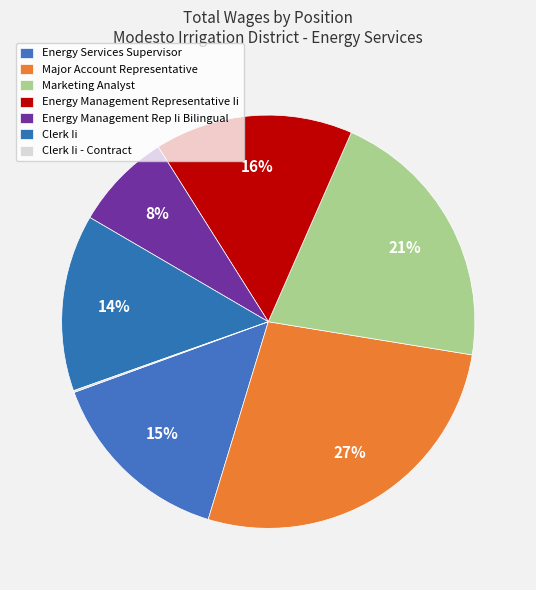

What percentage is the Marketing Analyst slice, to the nearest percent?

21%